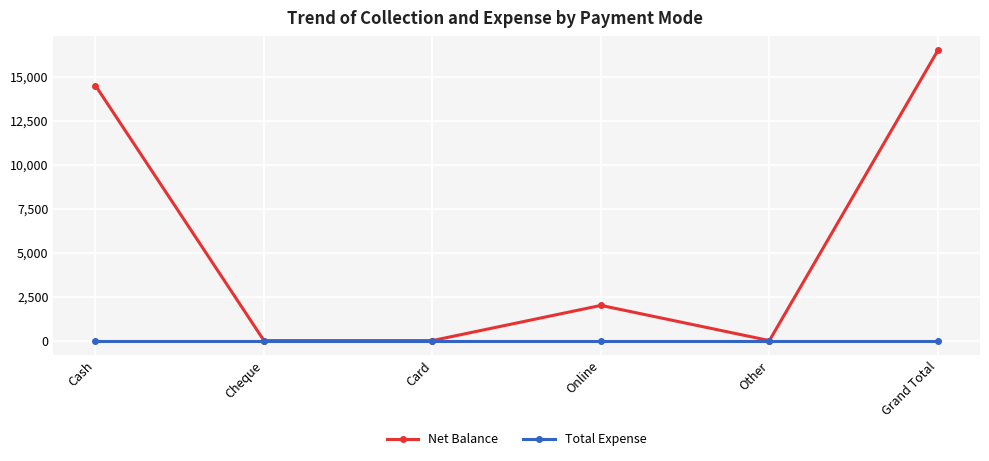

Which series changed the most between Card and Online?

Net Balance